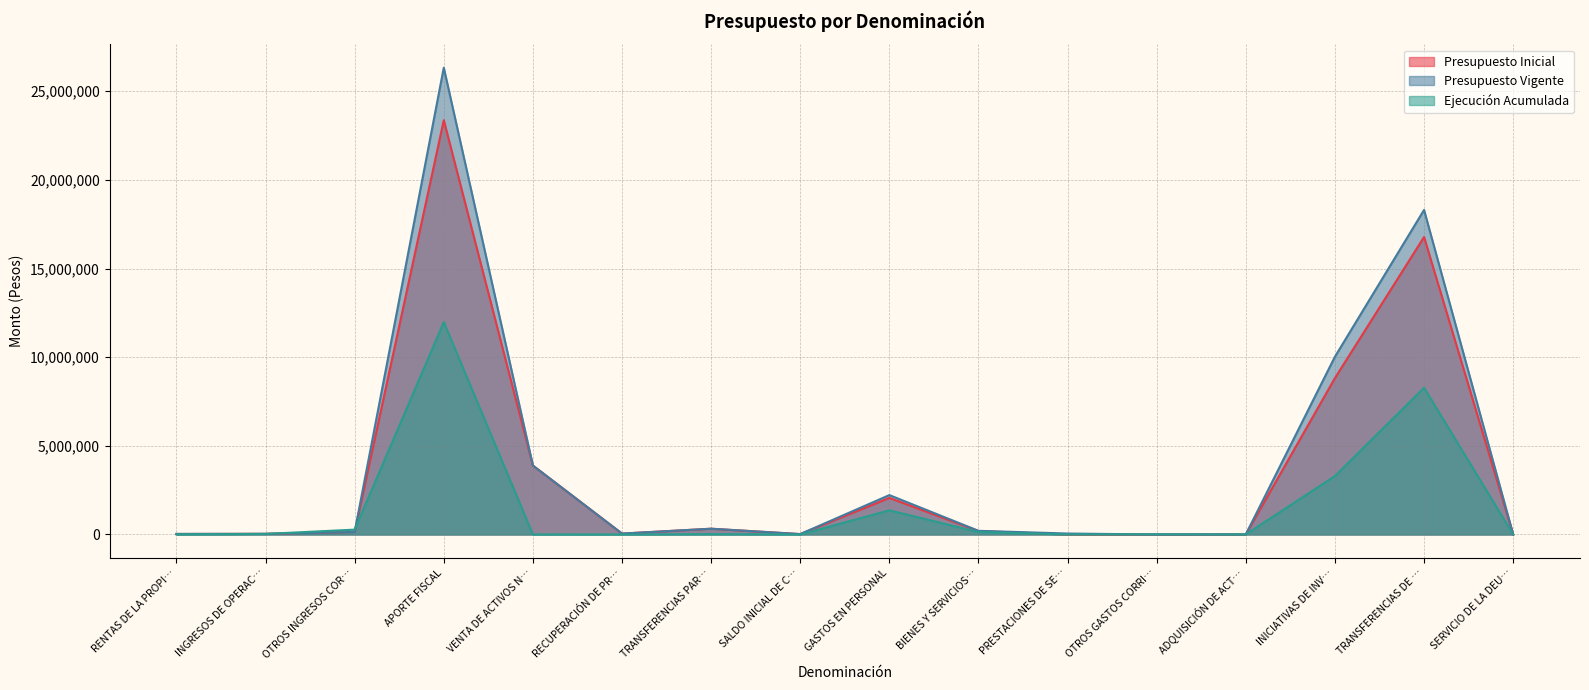

After their last crossing, which series has the higher values: Ejecución Acumulada or Presupuesto Vigente?

Presupuesto Vigente